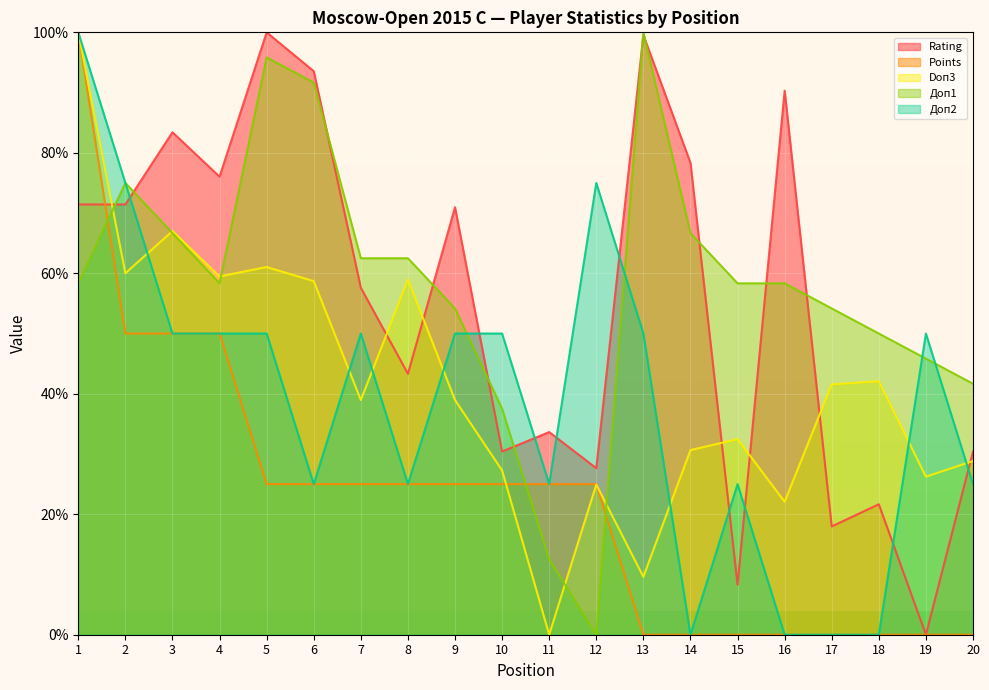

Reading left to right, transcribe all the data shown in this chart.

Rating: 1=71.4	2=71.4	3=83.4	4=76.0	5=100.0	6=93.5	7=57.6	8=43.3	9=71.0	10=30.4	11=33.6	12=27.6	13=99.5	14=78.3	15=8.3	16=90.3	17=18.0	18=21.7	19=0.0	20=30.4
Points: 1=100.0	2=50.0	3=50.0	4=50.0	5=25.0	6=25.0	7=25.0	8=25.0	9=25.0	10=25.0	11=25.0	12=25.0	13=0.0	14=0.0	15=0.0	16=0.0	17=0.0	18=0.0	19=0.0	20=0.0
Doп3: 1=100.0	2=60.0	3=67.0	4=59.5	5=61.0	6=58.7	7=39.0	8=59.0	9=39.0	10=27.3	11=0.0	12=24.9	13=9.6	14=30.6	15=32.5	16=22.1	17=41.6	18=42.1	19=26.2	20=28.8
Доп1: 1=58.3	2=75.0	3=66.7	4=58.3	5=95.8	6=91.7	7=62.5	8=62.5	9=54.2	10=37.5	11=12.5	12=0.0	13=100.0	14=66.7	15=58.3	16=58.3	17=54.2	18=50.0	19=45.8	20=41.7
Доп2: 1=100.0	2=75.0	3=50.0	4=50.0	5=50.0	6=25.0	7=50.0	8=25.0	9=50.0	10=50.0	11=25.0	12=75.0	13=50.0	14=0.0	15=25.0	16=0.0	17=0.0	18=0.0	19=50.0	20=25.0